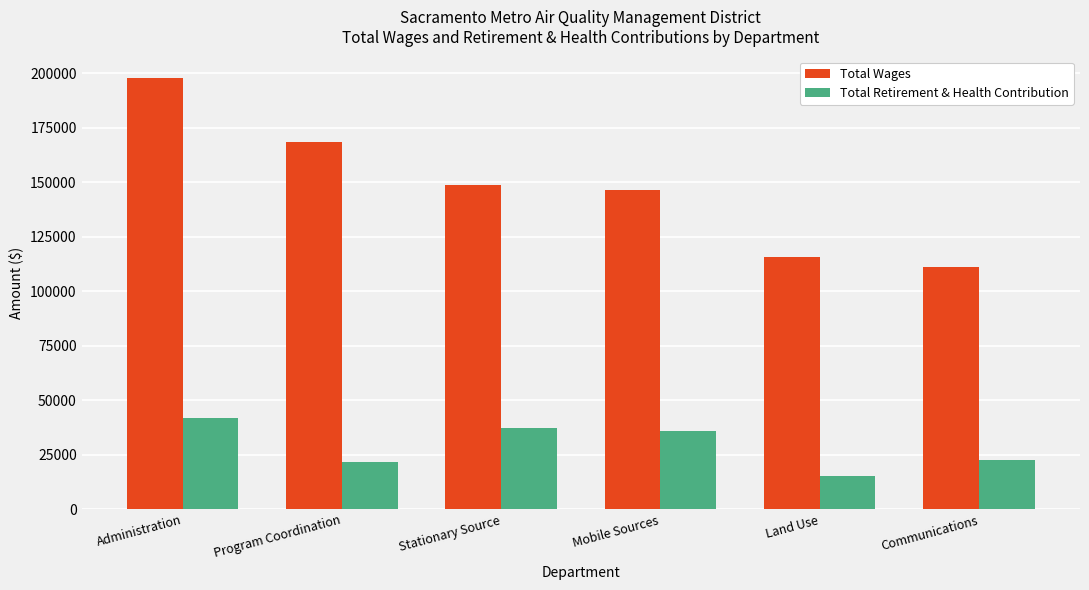

Count the number of data series in this chart.

2